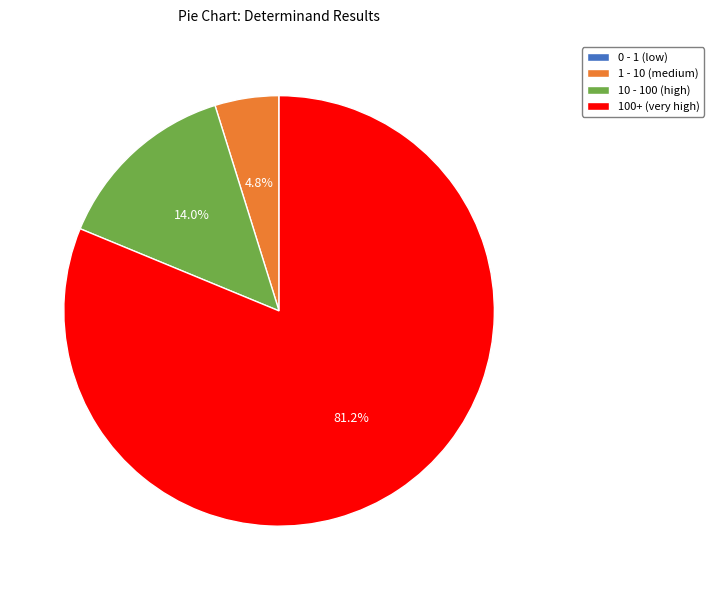

Is there a majority slice in this chart?

Yes